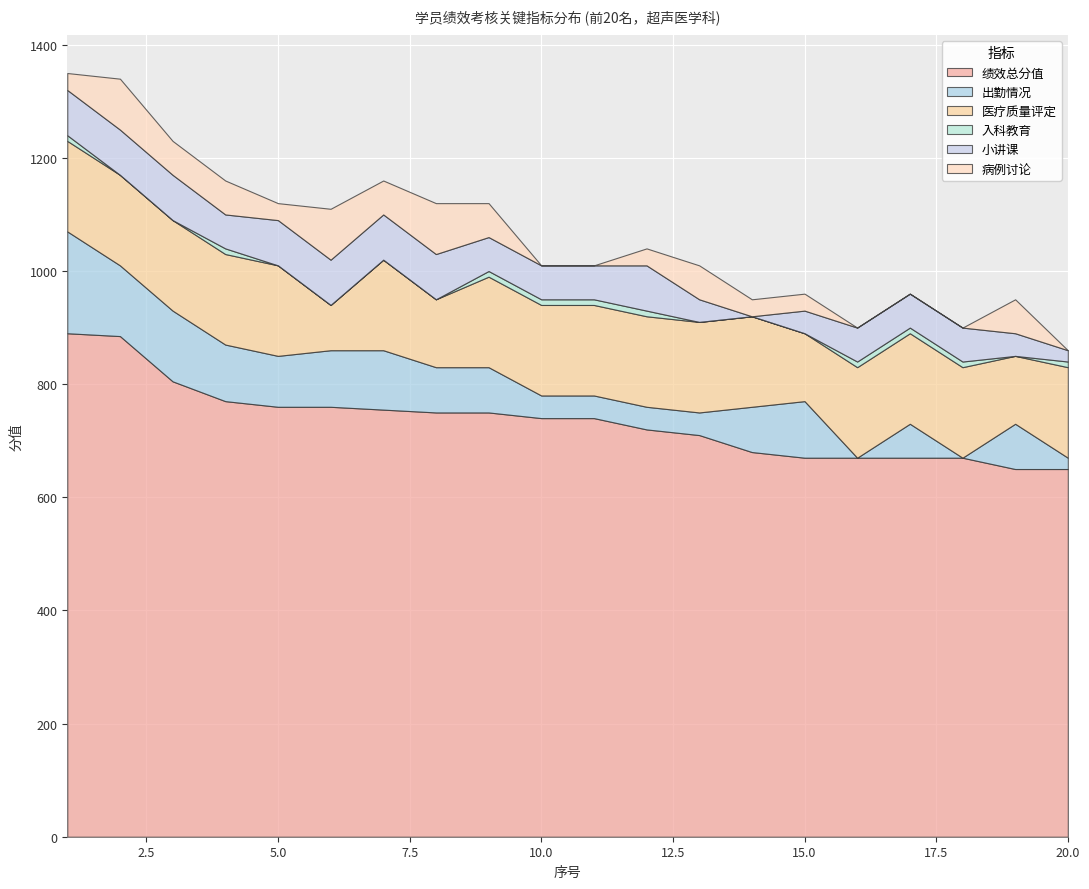

Reading left to right, what are all the values shown in this chart?

绩效总分值: 890	885	805	770	760	760	755	750	750	740	740	720	710	680	670	670	670	670	650	650
出勤情况: 180	125	125	100	90	100	105	80	80	40	40	40	40	80	100	0	60	0	80	20
医疗质量评定: 160	160	160	160	160	80	160	120	160	160	160	160	160	160	120	160	160	160	120	160
入科教育: 10	0	0	10	0	0	0	0	10	10	10	10	0	0	0	10	10	10	0	10
小讲课: 80	80	80	60	80	80	80	80	60	60	60	80	40	0	40	60	60	60	40	20
病例讨论: 30	90	60	60	30	90	60	90	60	0	0	30	60	30	30	0	0	0	60	0